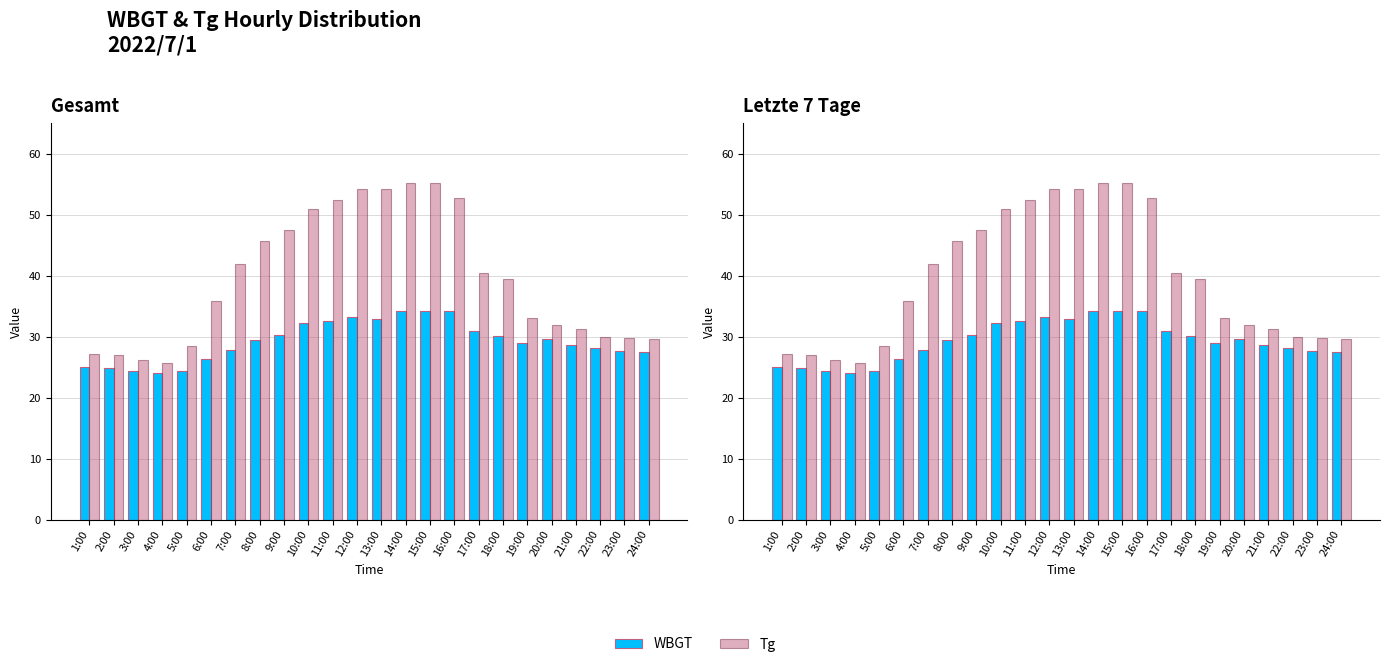

What is the difference between the maximum and minimum values in the WBGT series?

10.3